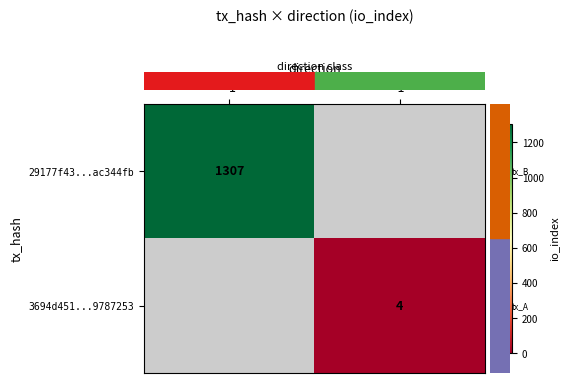

Is the value of 3694d451...9787253 at 1 greater than the value of 29177f43...ac344fb at -1?

No